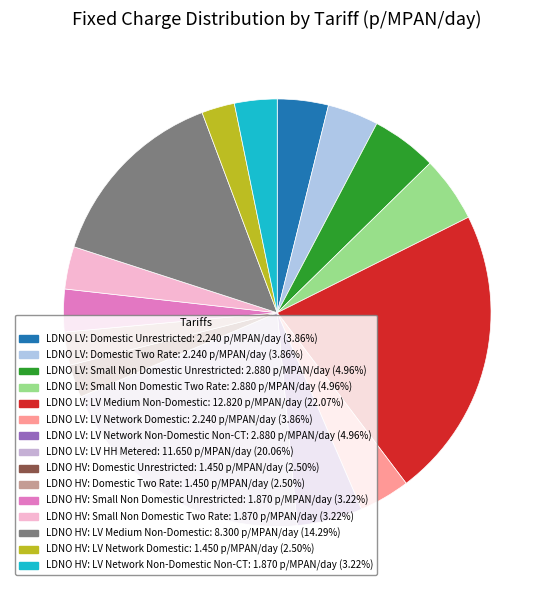

Is it true that LDNO LV: LV Medium Non-Domestic is 37% of the pie?

False